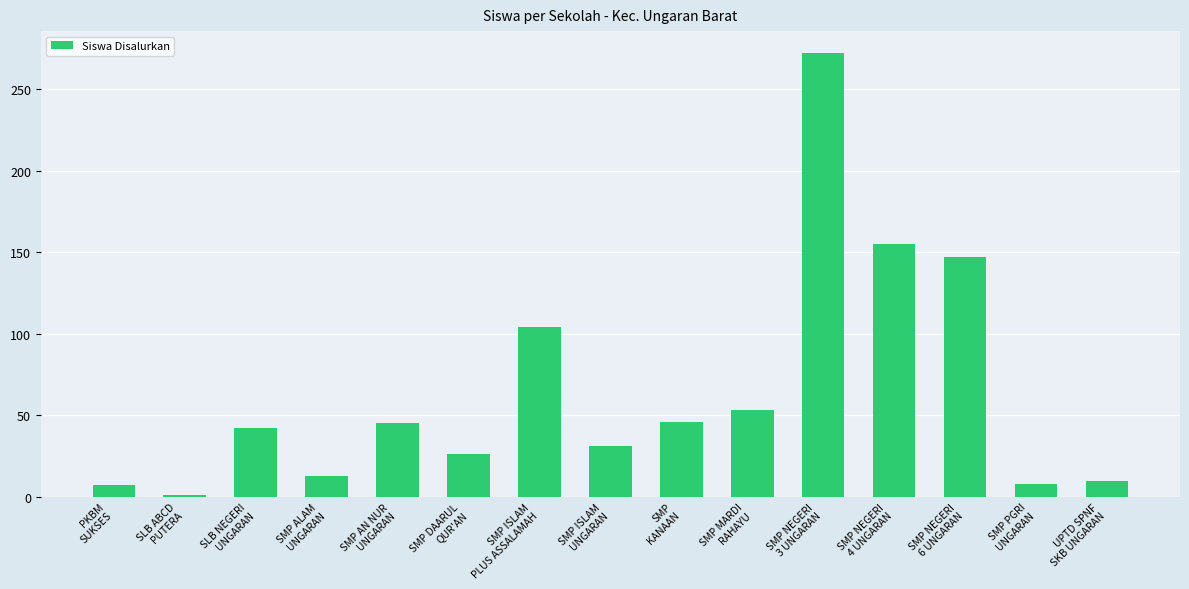

What is the maximum value shown in the chart?

272